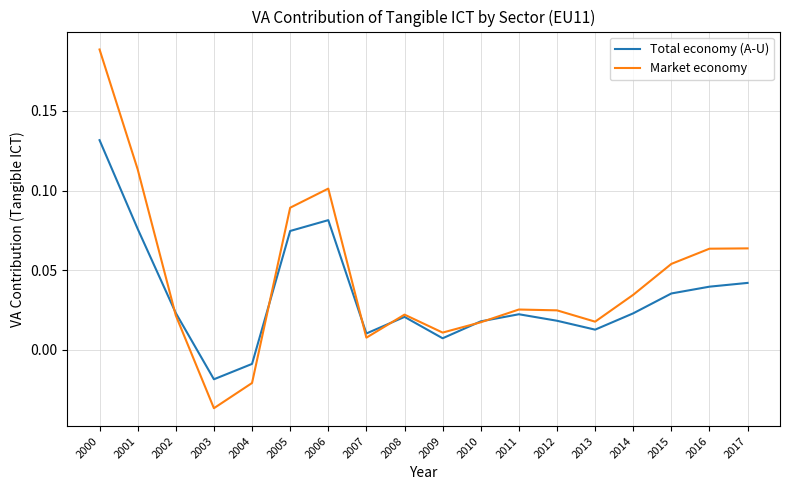

Rank the series by their maximum value, from highest to lowest.

Market economy, Total economy (A-U)